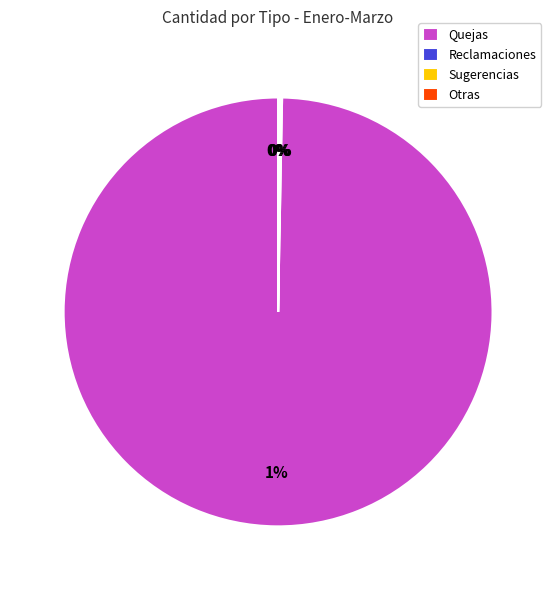

Count the number of slices in the pie.

4